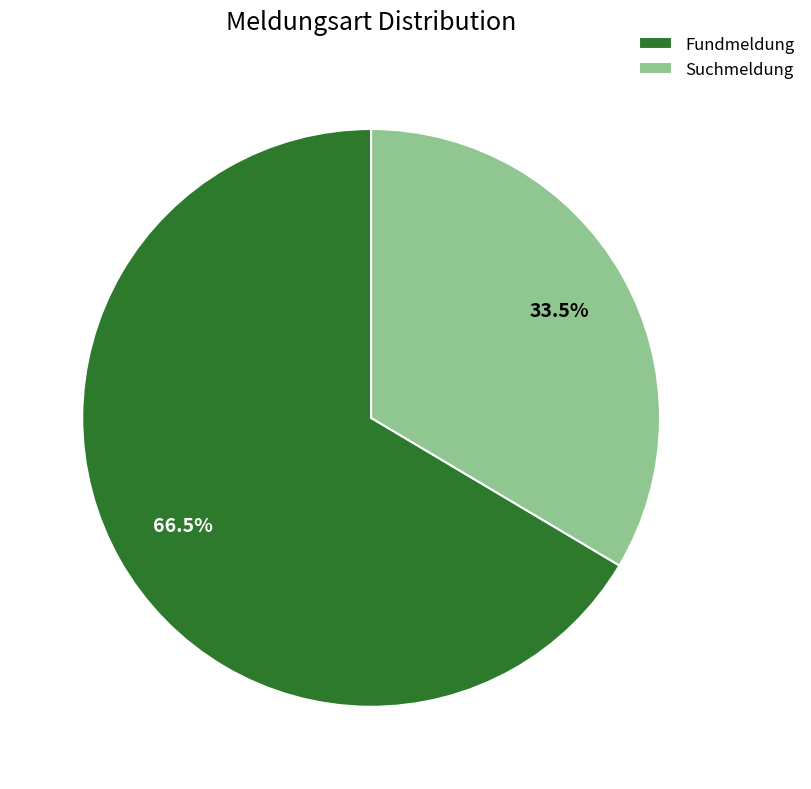

Does any single category account for the majority?

Yes